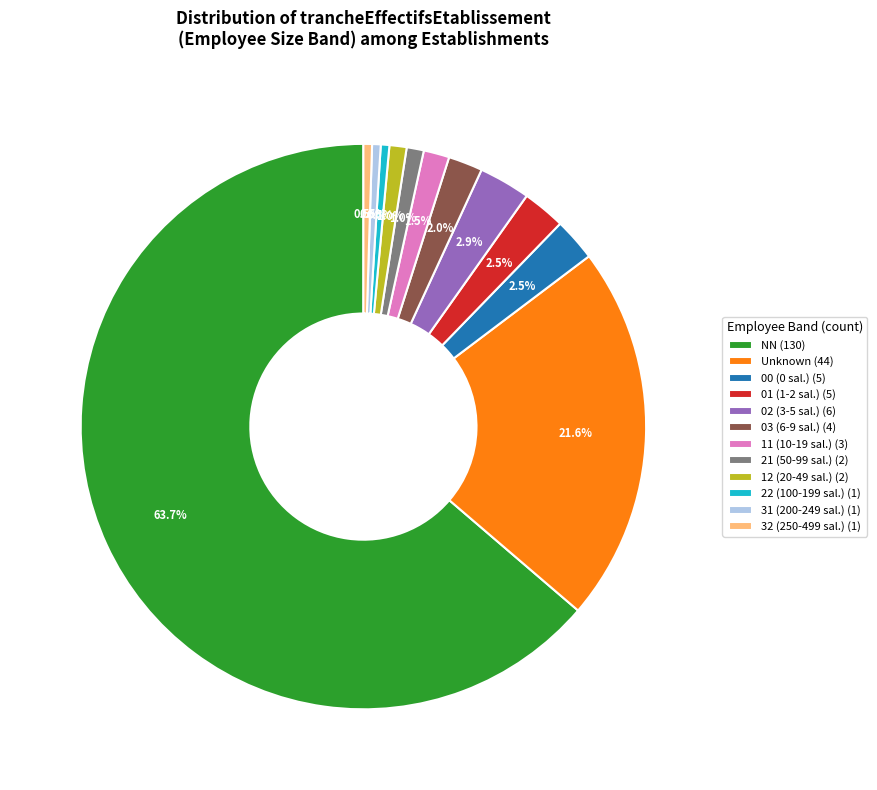

What is the largest slice in the pie chart?

NN (130)